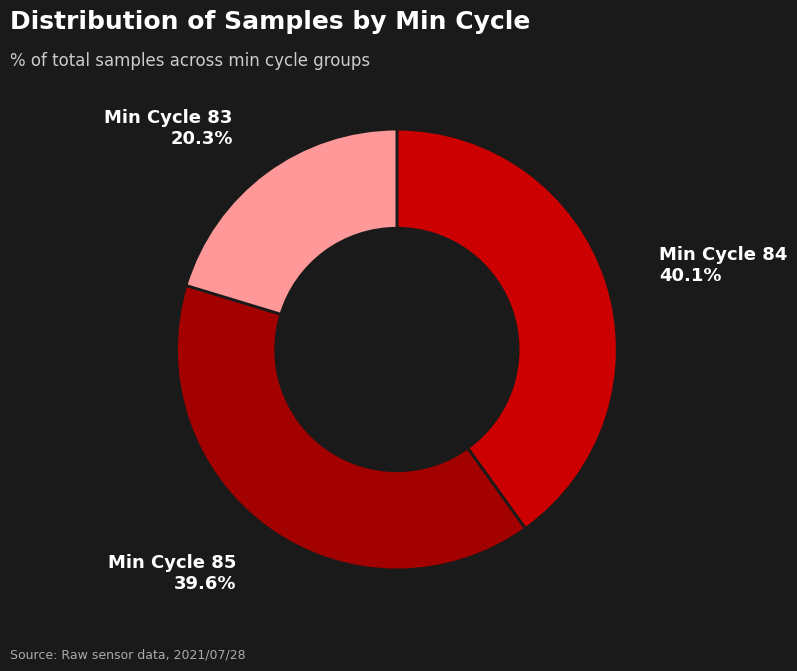

How many slices are in this pie chart?

3